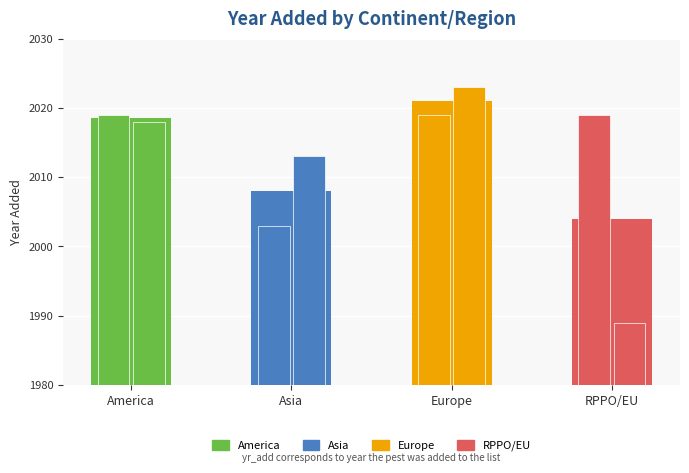

What position from the left is America?

1